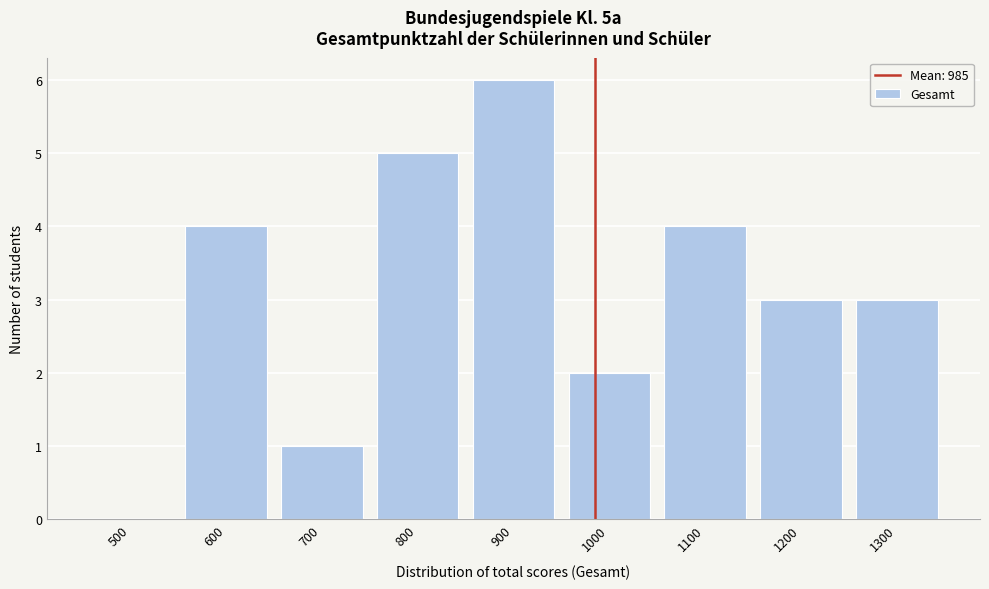

Reading right to left, extract all data points from this chart.

1300=3	1200=3	1100=4	1000=2	900=6	800=5	700=1	600=4	500=0